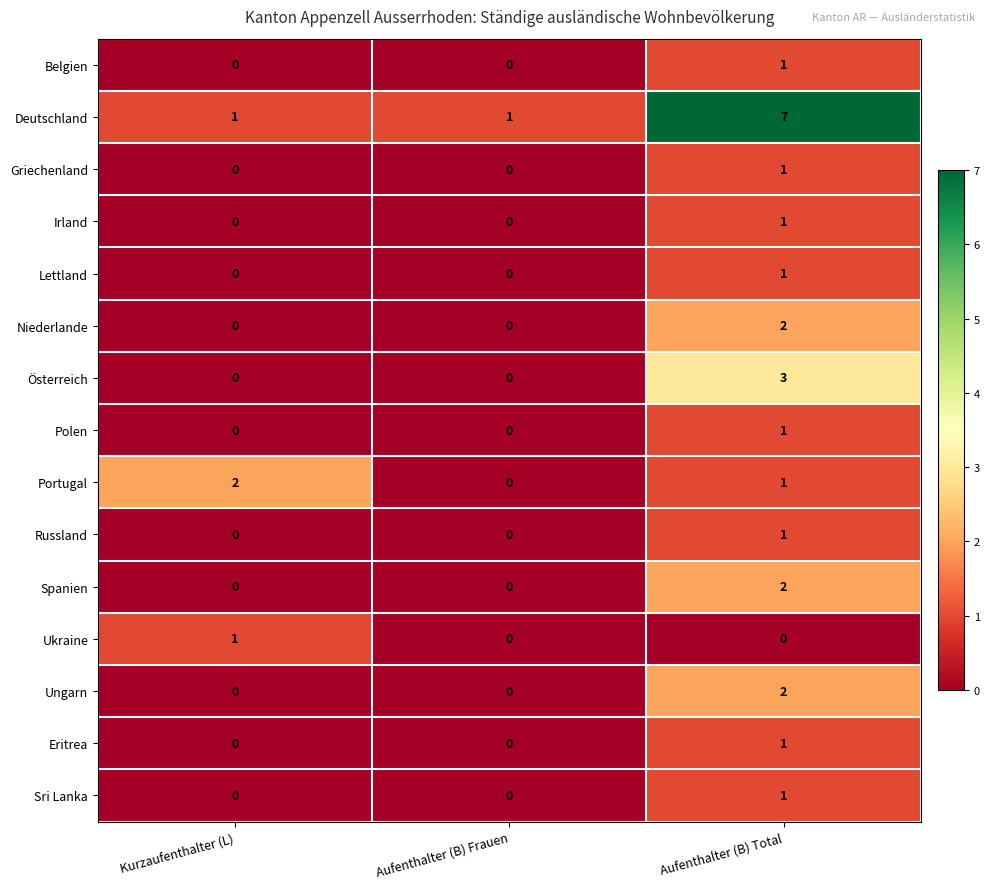

Which series has the largest total across all categories?

Deutschland